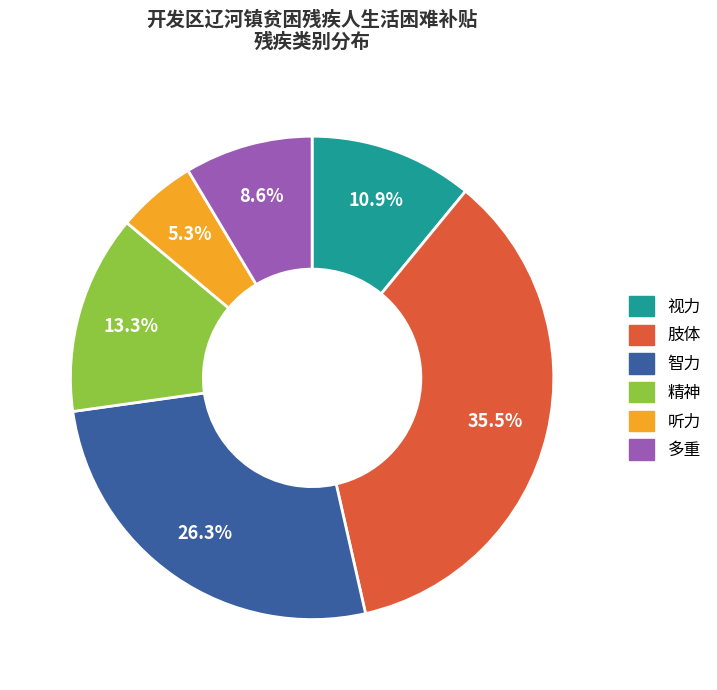

To the nearest percent, what portion does 听力 represent?

5%